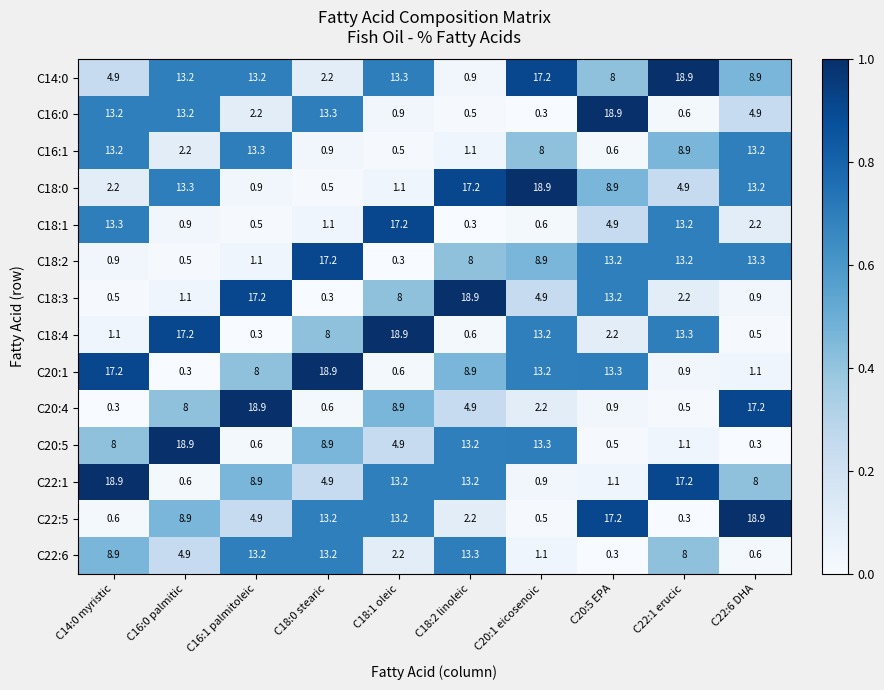

Which series has the largest total across all categories?

C14:0